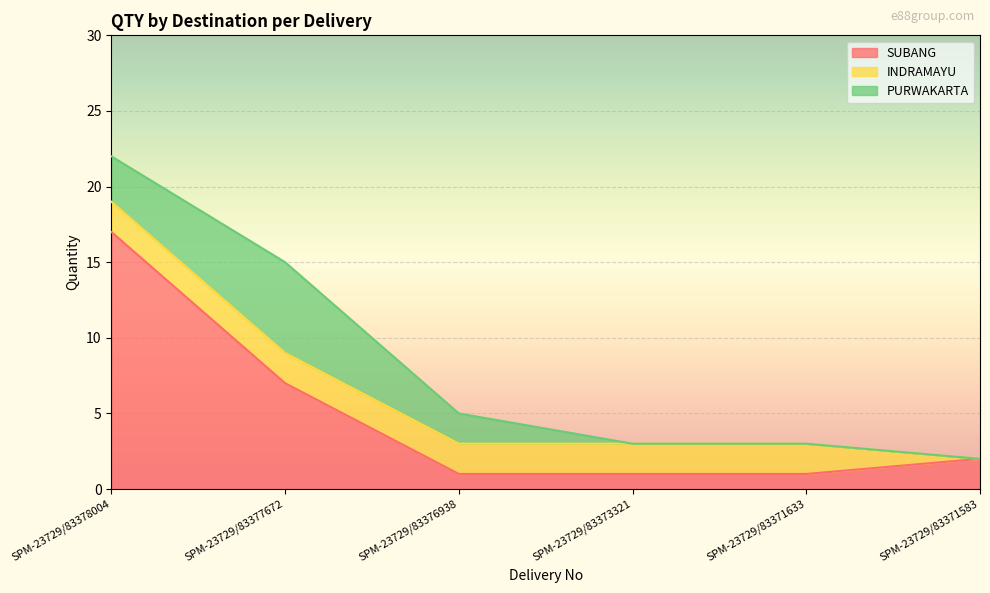

How many series are shown in this chart?

3